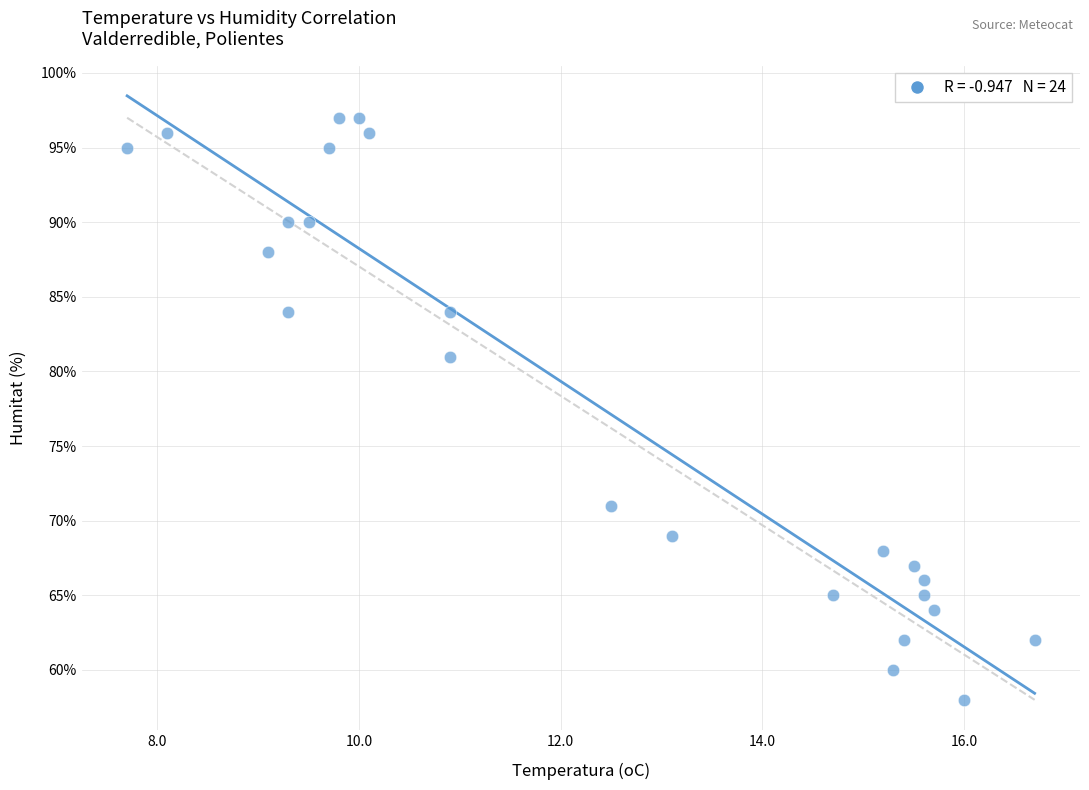

What Y value in the scatter plot is closest to 77?

81